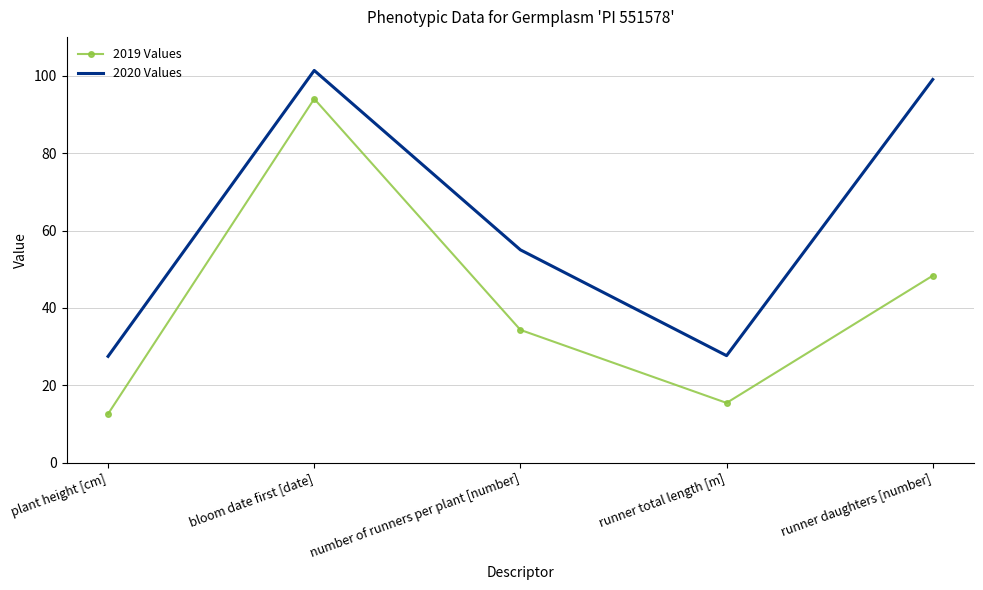

At which category is the sum across all series the highest?

bloom date first [date]